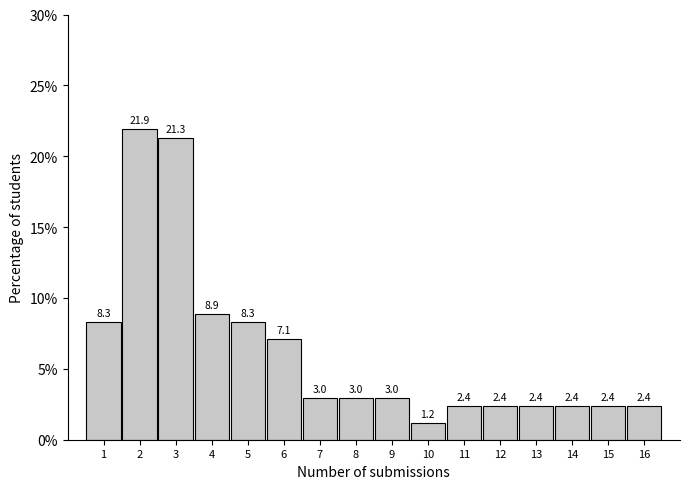

Reading left to right, transcribe all the data shown in this chart.

8.3	21.9	21.3	8.9	8.3	7.1	3.0	3.0	3.0	1.2	2.4	2.4	2.4	2.4	2.4	2.4